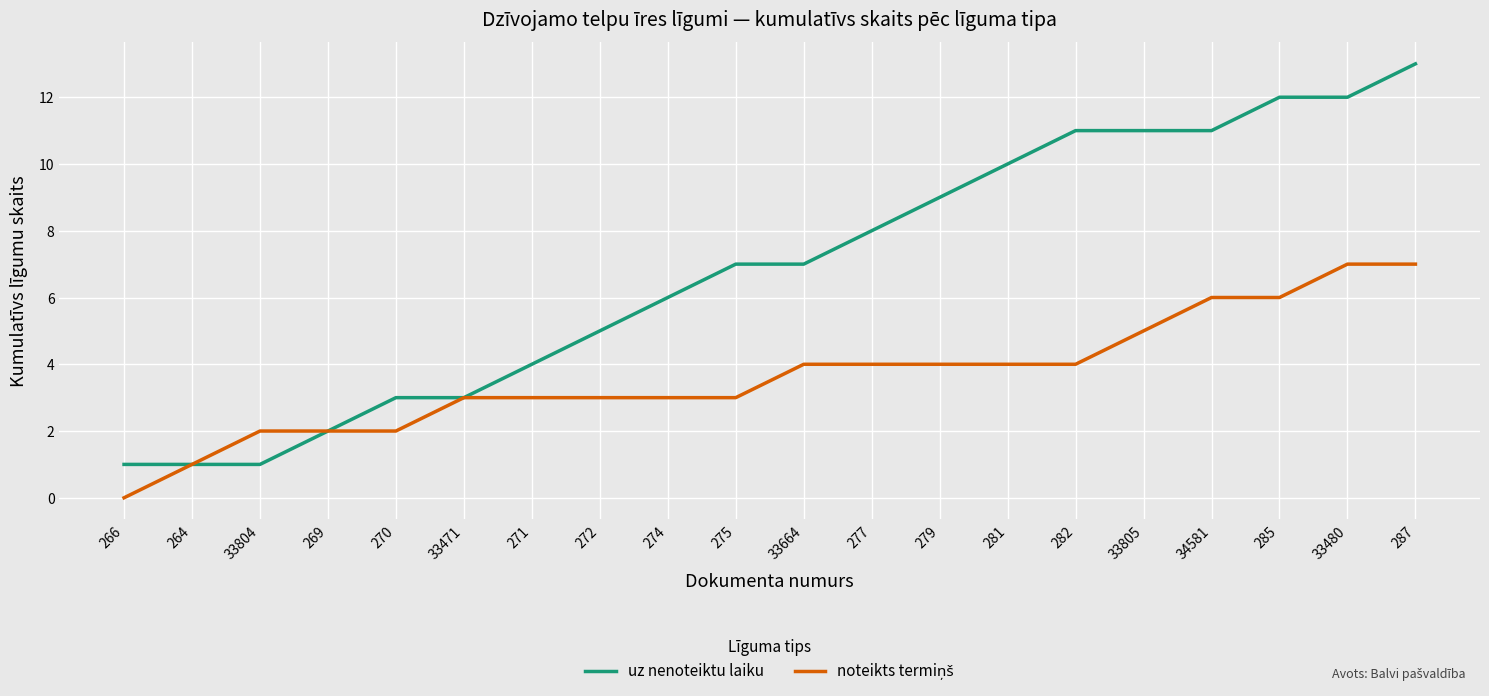

Which series has the largest total across all categories?

uz nenoteiktu laiku